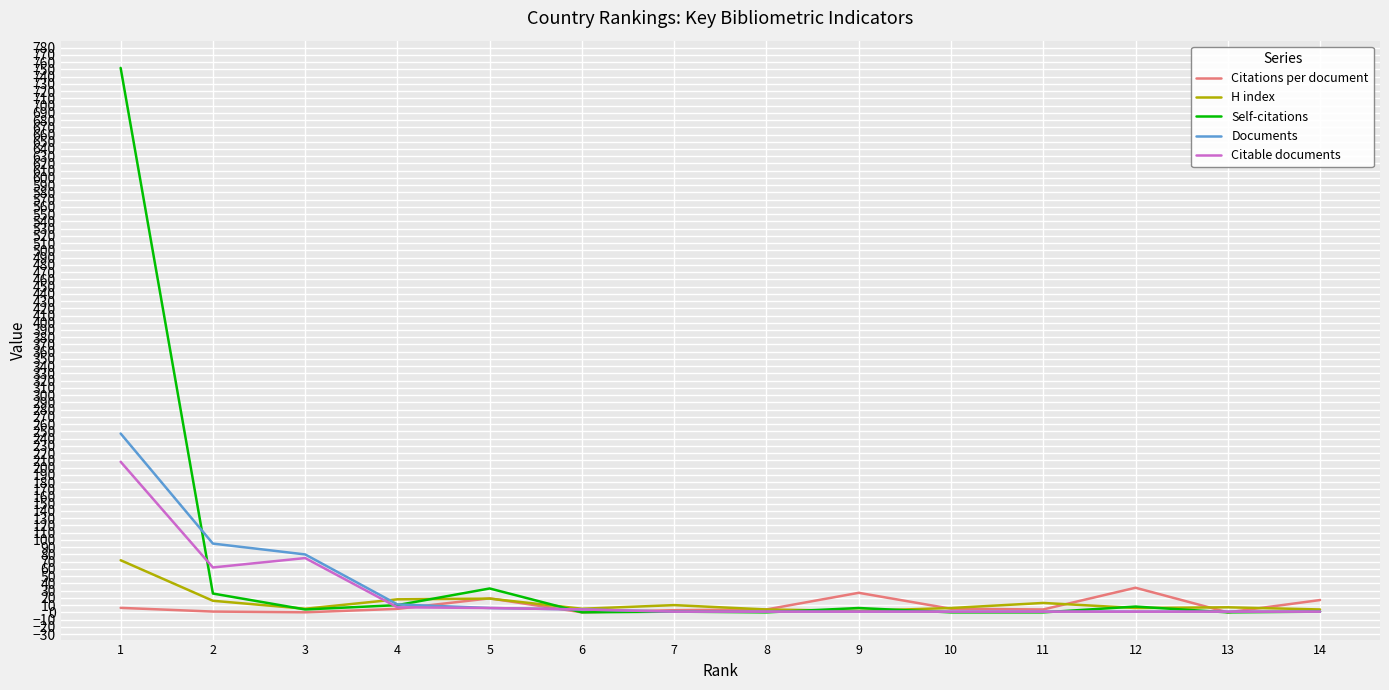

Rank the series at 1 from highest to lowest value.

Self-citations, Documents, Citable documents, H index, Citations per document